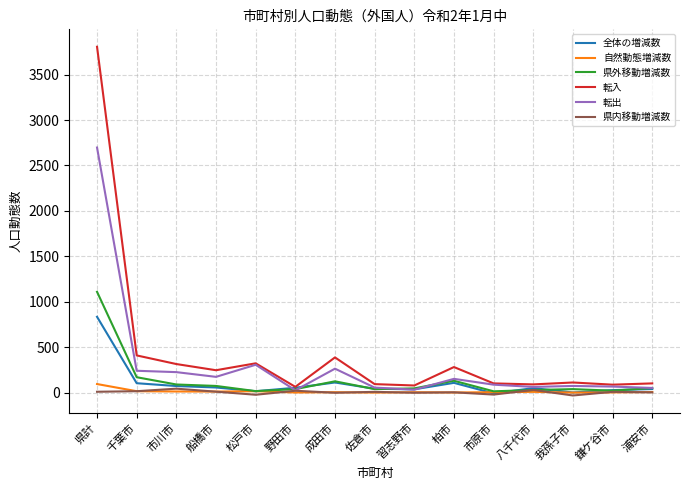

Where is 県外移動増減数 nearest to the value 561?

千葉市